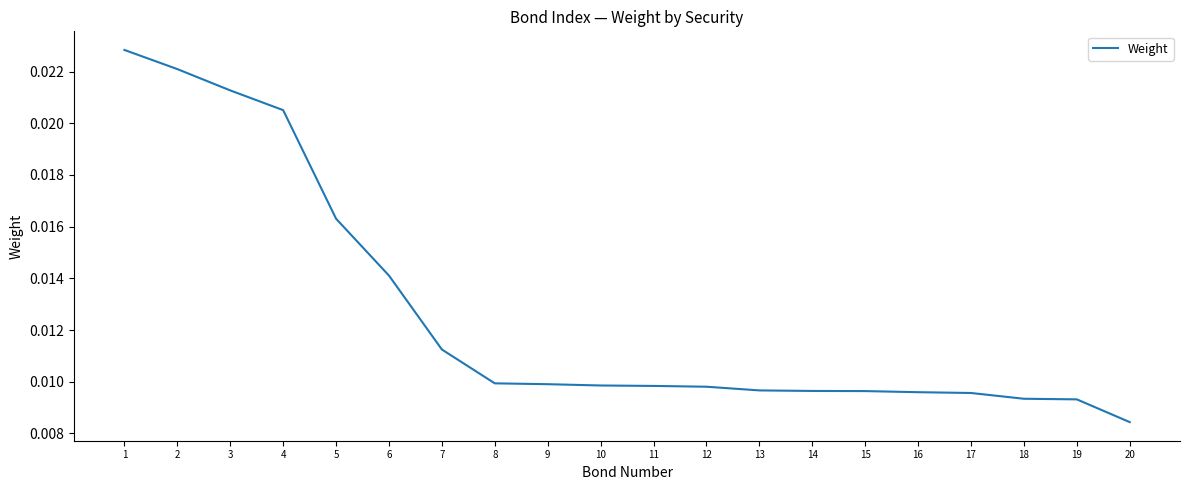

At which category does the chart reach its minimum across all series?

20